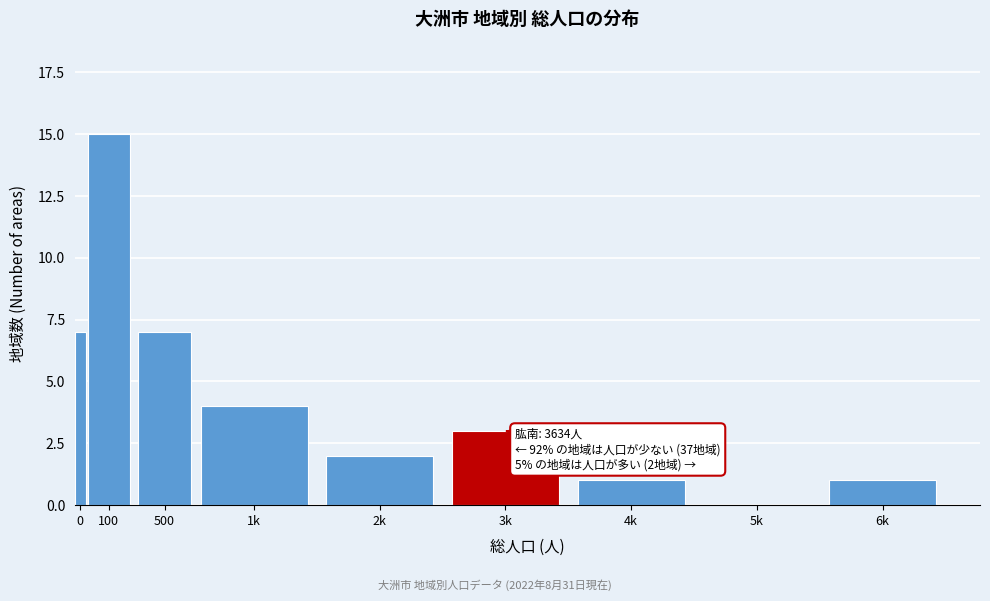

Reading left to right, extract all data points from this chart.

0=7	100=15	500=7	1k=4	2k=2	3k=3	4k=1	5k=0	6k=1